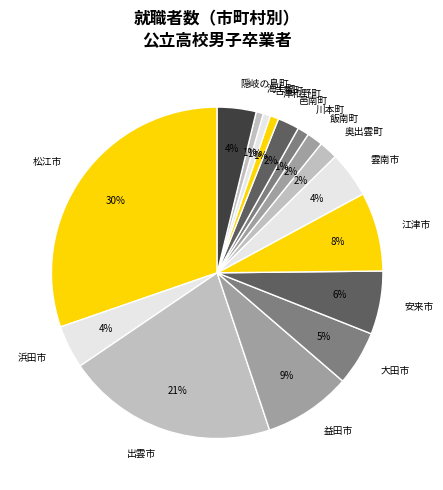

Is there any slice that represents more than half of the pie?

No